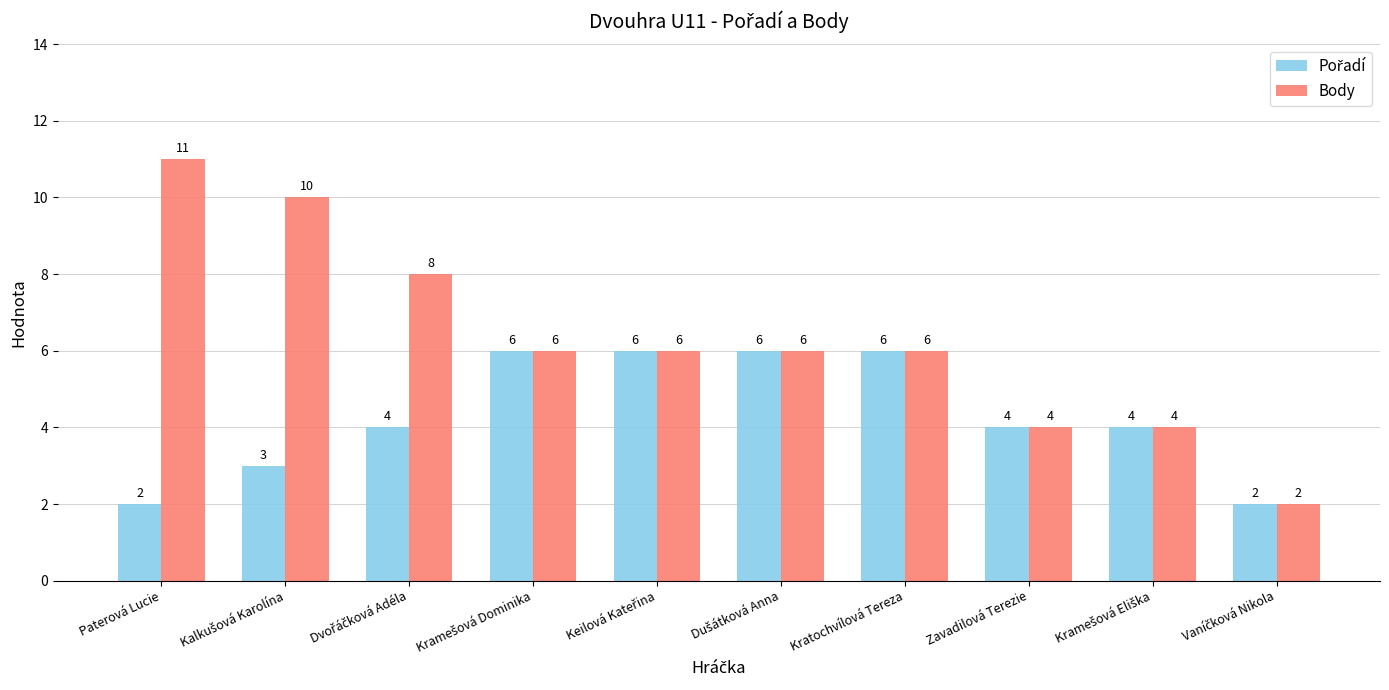

What is the sum of all Body values?

63